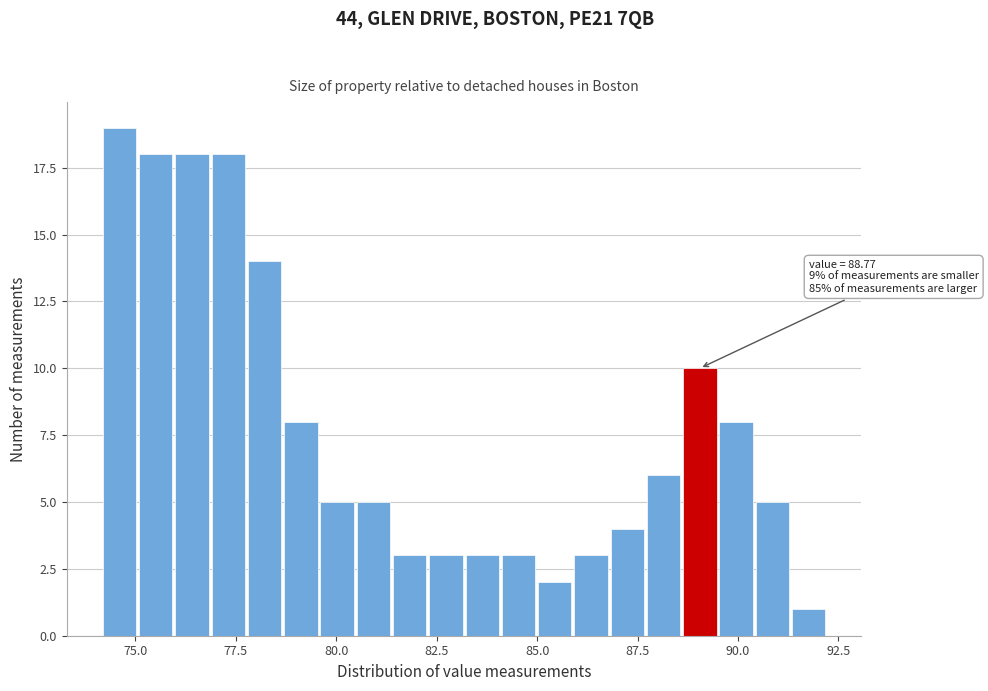

Around what value on the x-axis is the tallest bar? Give the approximate position of its centre, as read against the axis.

74.5